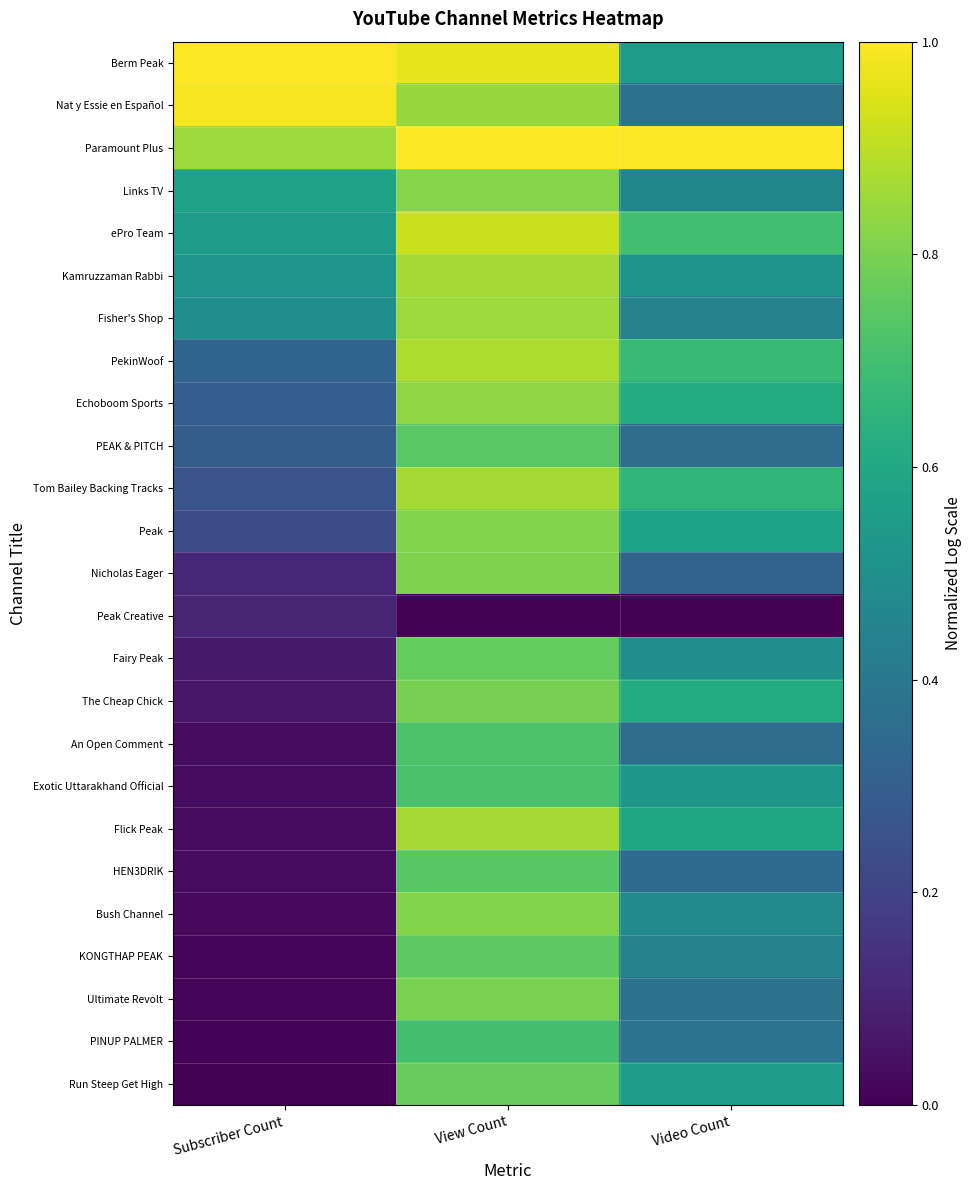

Reading left to right, extract all data points from this chart.

Berm Peak: Subscriber Count=1.0	View Count=1.0	Video Count=0.6
Nat y Essie en Español: Subscriber Count=1.0	View Count=0.8	Video Count=0.4
Paramount Plus: Subscriber Count=0.9	View Count=1.0	Video Count=1.0
Links TV: Subscriber Count=0.6	View Count=0.8	Video Count=0.5
ePro Team: Subscriber Count=0.6	View Count=0.9	Video Count=0.7
Kamruzzaman Rabbi: Subscriber Count=0.5	View Count=0.9	Video Count=0.5
Fisher's Shop: Subscriber Count=0.5	View Count=0.9	Video Count=0.4
PekinWoof: Subscriber Count=0.3	View Count=0.9	Video Count=0.7
Echoboom Sports: Subscriber Count=0.3	View Count=0.8	Video Count=0.6
PEAK & PITCH: Subscriber Count=0.3	View Count=0.7	Video Count=0.4
Tom Bailey Backing Tracks: Subscriber Count=0.3	View Count=0.9	Video Count=0.7
Peak: Subscriber Count=0.2	View Count=0.8	Video Count=0.6
Nicholas Eager: Subscriber Count=0.1	View Count=0.8	Video Count=0.3
Peak Creative: Subscriber Count=0.1	View Count=0.0	Video Count=0.0
Fairy Peak: Subscriber Count=0.1	View Count=0.8	Video Count=0.5
The Cheap Chick: Subscriber Count=0.1	View Count=0.8	Video Count=0.6
An Open Comment: Subscriber Count=0.0	View Count=0.7	Video Count=0.4
Exotic Uttarakhand Official: Subscriber Count=0.0	View Count=0.7	Video Count=0.5
Flick Peak: Subscriber Count=0.0	View Count=0.9	Video Count=0.6
HEN3DRIK: Subscriber Count=0.0	View Count=0.7	Video Count=0.3
Bush Channel: Subscriber Count=0.0	View Count=0.8	Video Count=0.5
KONGTHAP PEAK: Subscriber Count=0.0	View Count=0.8	Video Count=0.4
Ultimate Revolt: Subscriber Count=0.0	View Count=0.8	Video Count=0.4
PINUP PALMER: Subscriber Count=0.0	View Count=0.7	Video Count=0.4
Run Steep Get High: Subscriber Count=0.0	View Count=0.8	Video Count=0.6